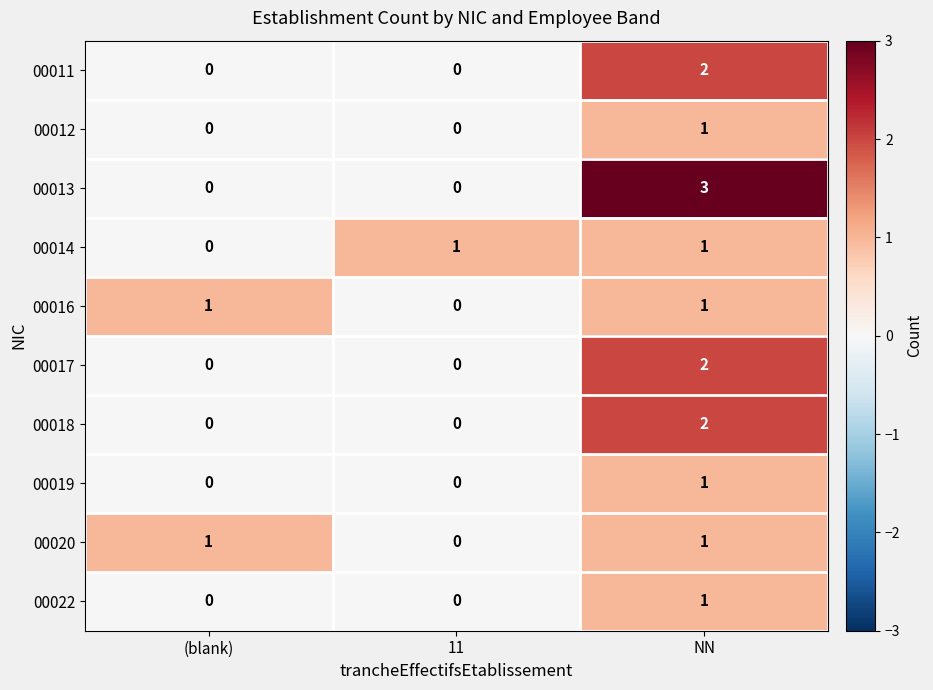

What is the difference between the maximum and minimum values in the 00013 series?

3